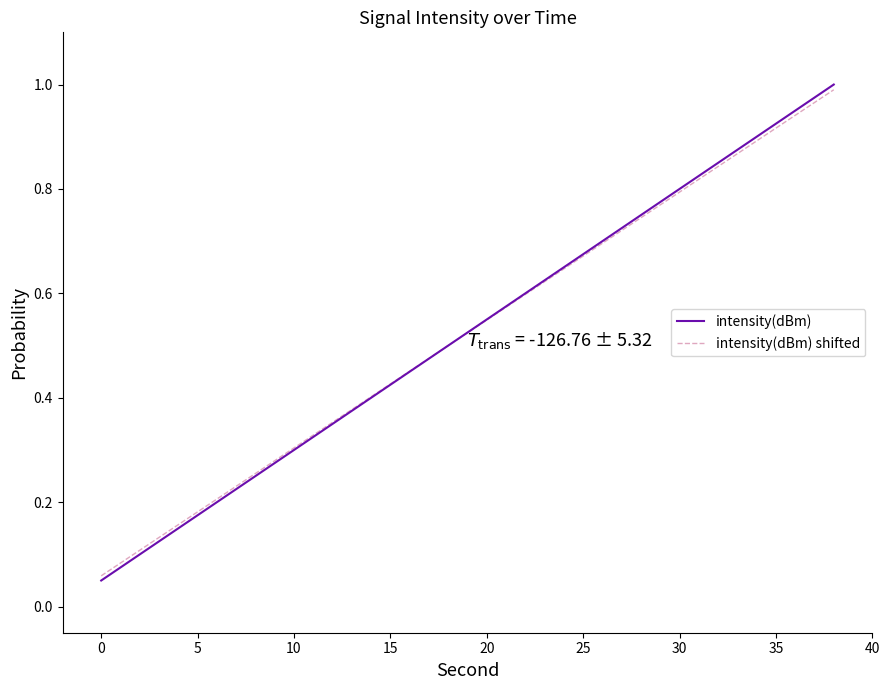

True or false: intensity(dBm) shifted and intensity(dBm) intersect in this chart.

False